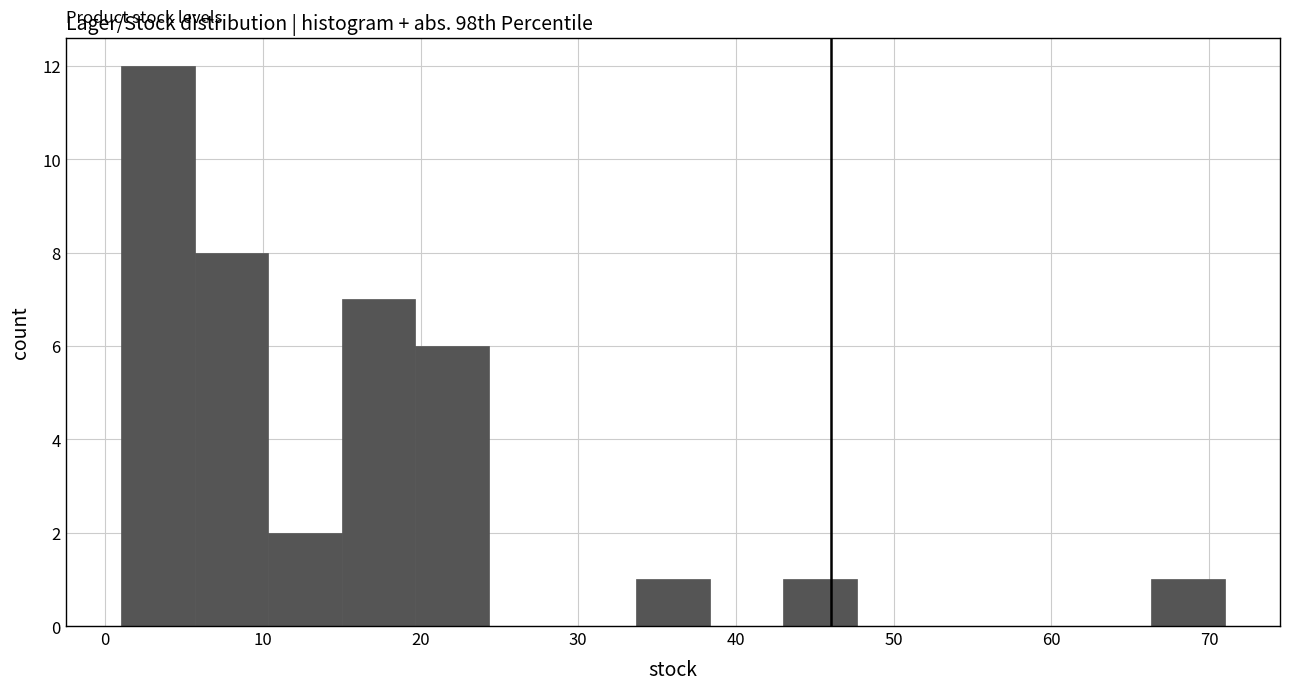

Reading left to right, transcribe this chart: for each bar, give the range it covers on the x-axis and its height. Neither the bar edges nor the heights are printed on the chart, so give them approximately, as read against the axes.

1 to 6: 12
6 to 10: 8
10 to 15: 2
15 to 20: 7
20 to 24: 6
24 to 29: 0
29 to 34: 0
34 to 38: 1
38 to 43: 0
43 to 48: 1
48 to 52: 0
52 to 57: 0
57 to 62: 0
62 to 66: 0
66 to 71: 1